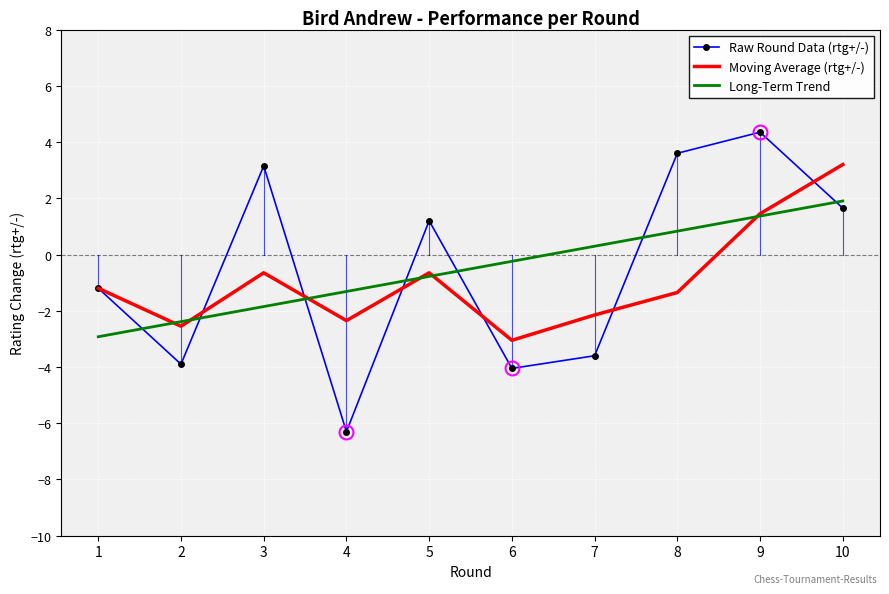

The Raw Round Data (rtg+/-) series shows 6.7 at 9. True or false?

False